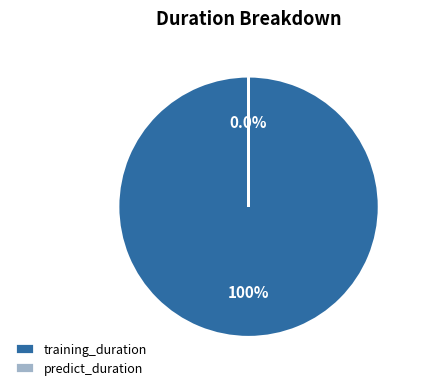

To the nearest percent, what is the average slice percentage?

50%